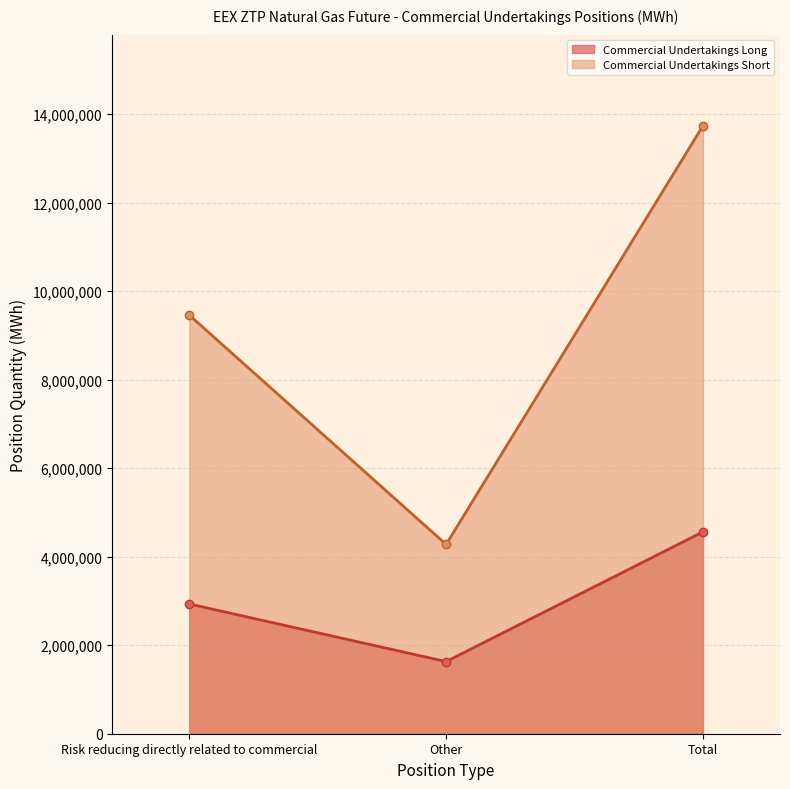

What is the total value across all series at Other?

5906585